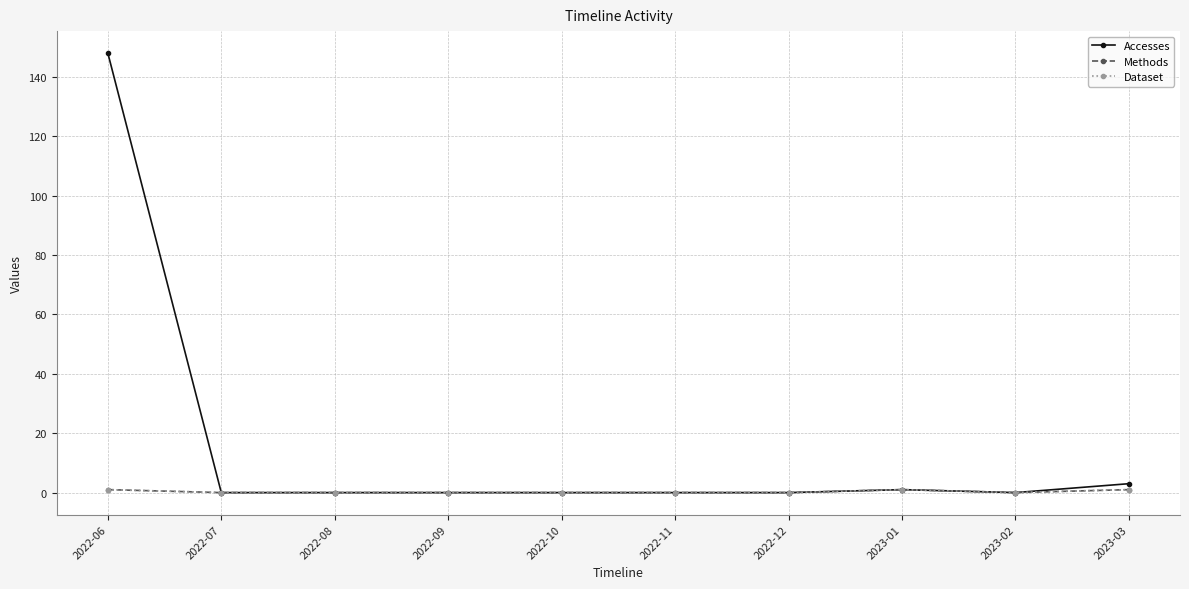

How many interior local peaks does the Accesses series have?

1